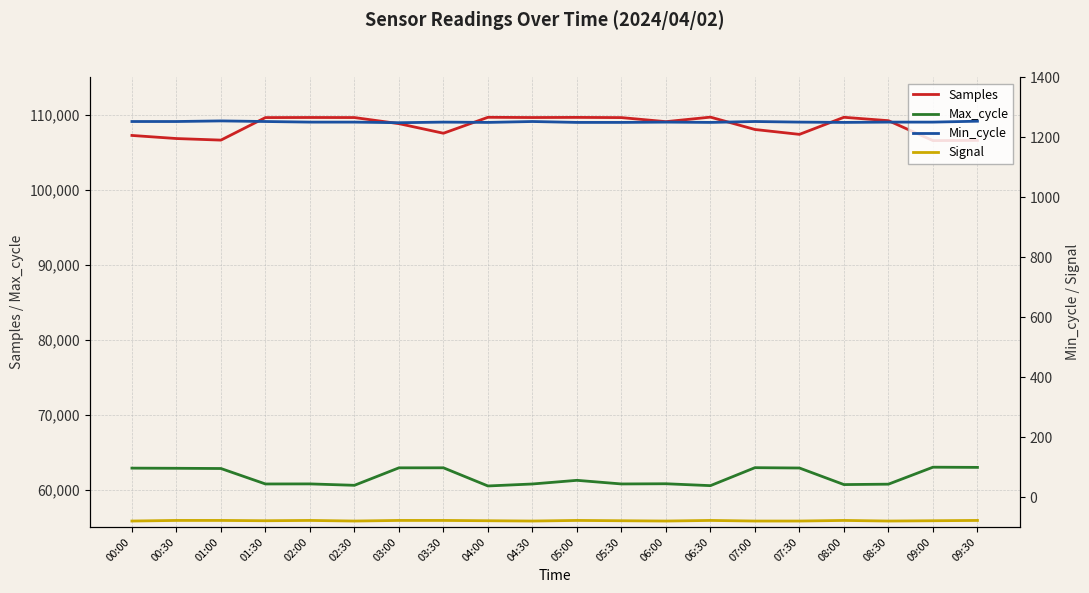

What is the label of the 2nd point from the right?

09:00